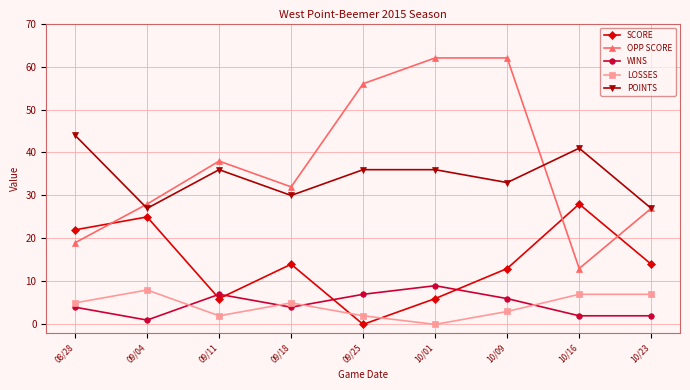

What is the average value of the LOSSES series?

4